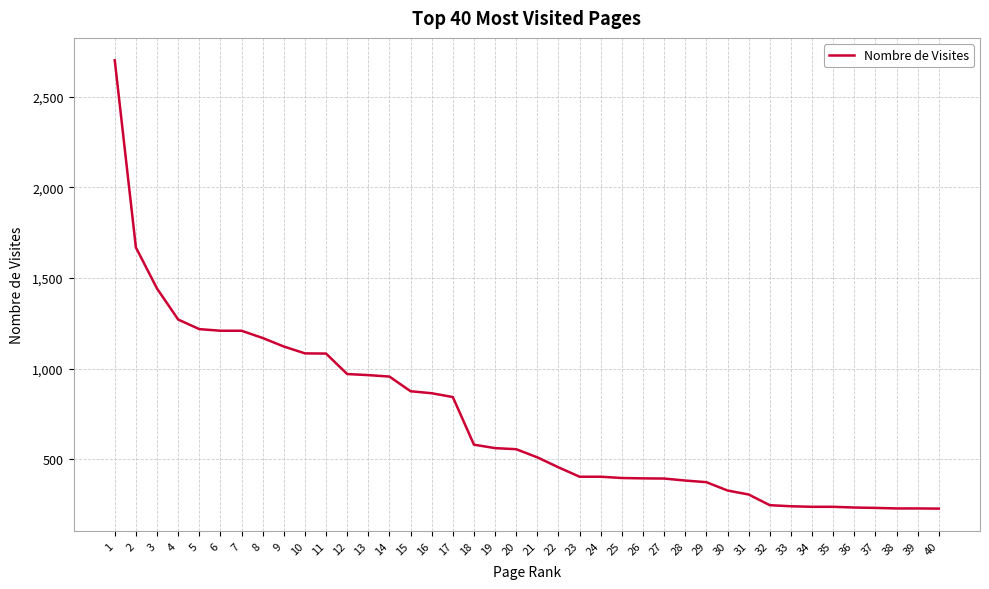

Which label corresponds to the largest value in the chart?

1